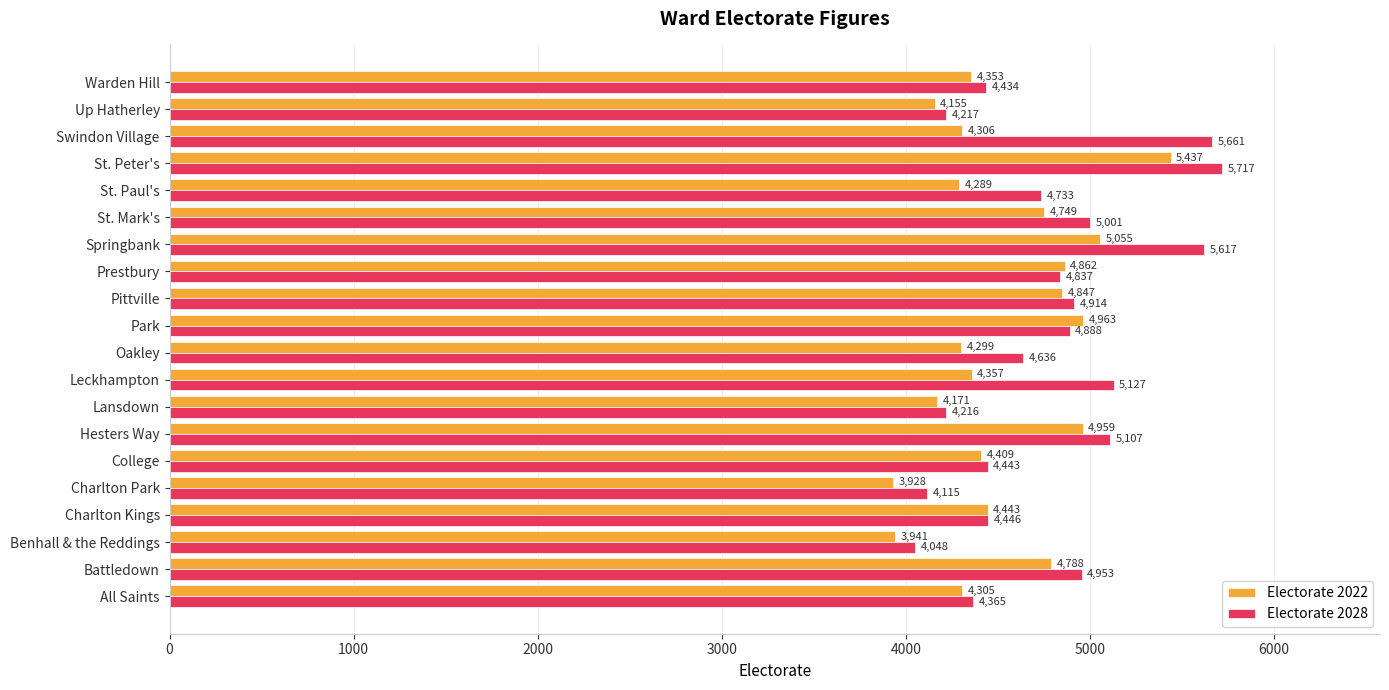

At how many categories does at least one series exceed 4588?

12